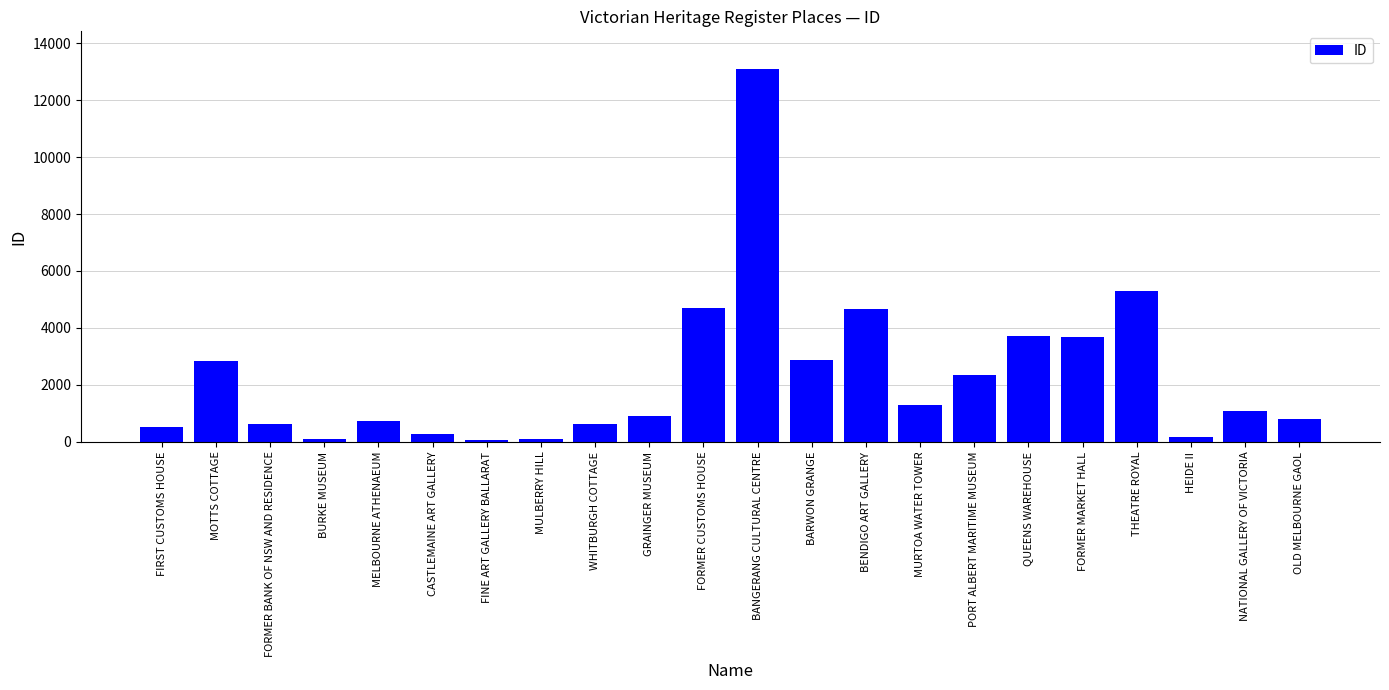

What is the label of the 11th bar from the right?

BANGERANG CULTURAL CENTRE